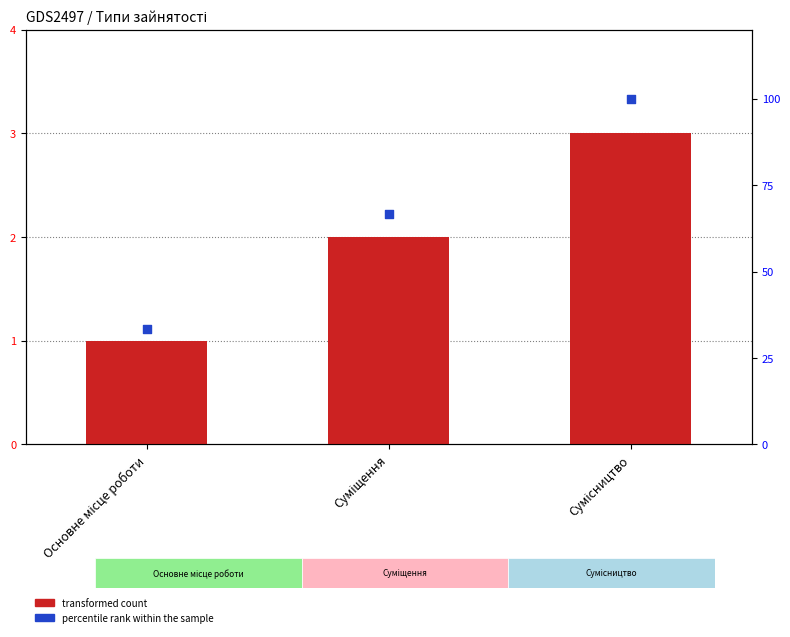

Which series has the largest Y range (max minus min)?

percentile rank within the sample